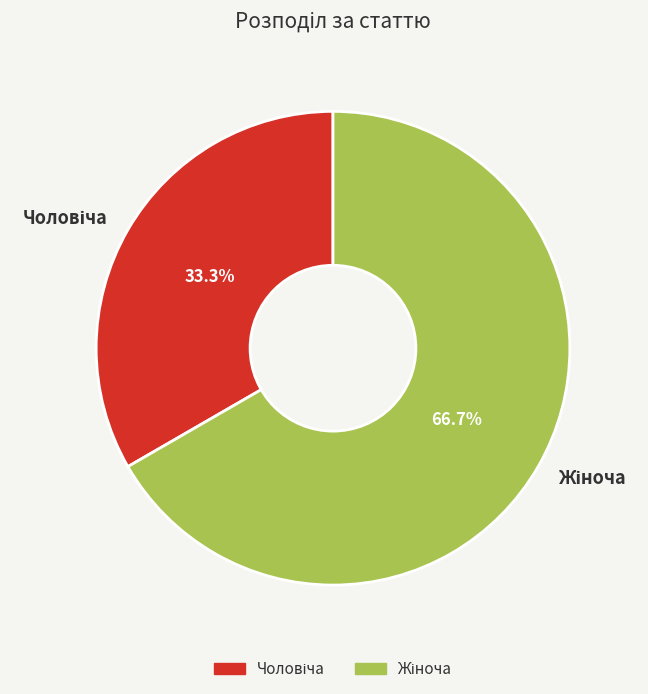

How many slices are in this pie chart?

2